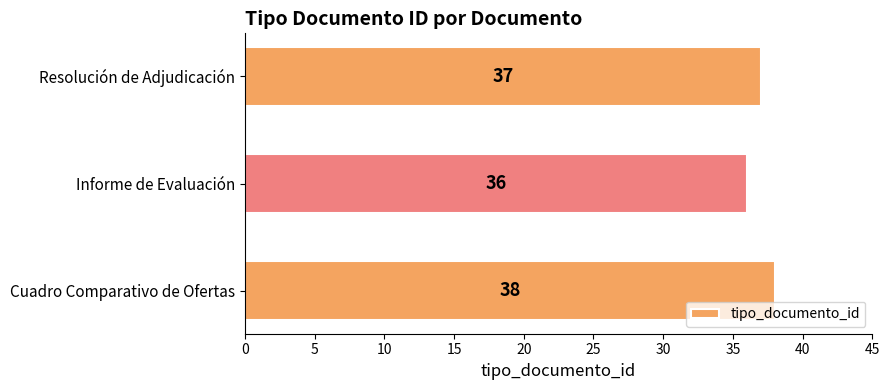

Which has a higher value, Resolución de Adjudicación or Informe de Evaluación?

Resolución de Adjudicación